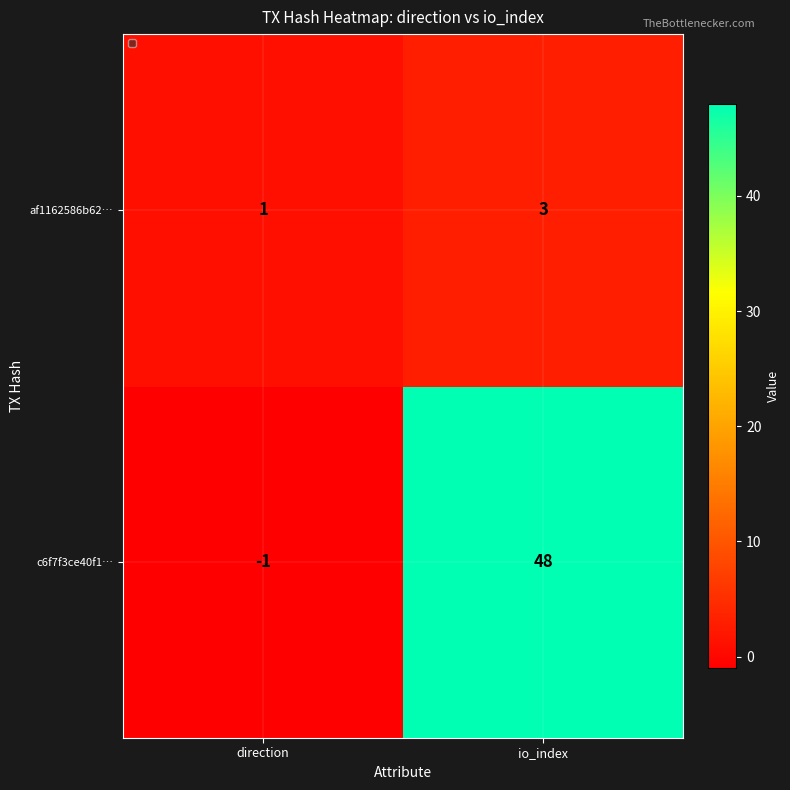

What is the difference between the c6f7f3ce40f1… values at io_index and direction?

49